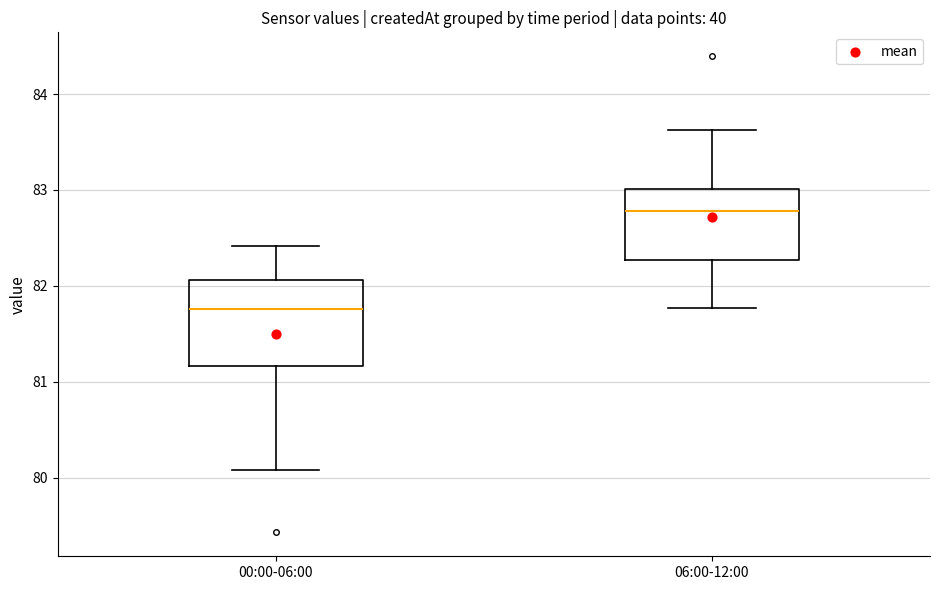

Which box's median line is the highest?

06:00-12:00